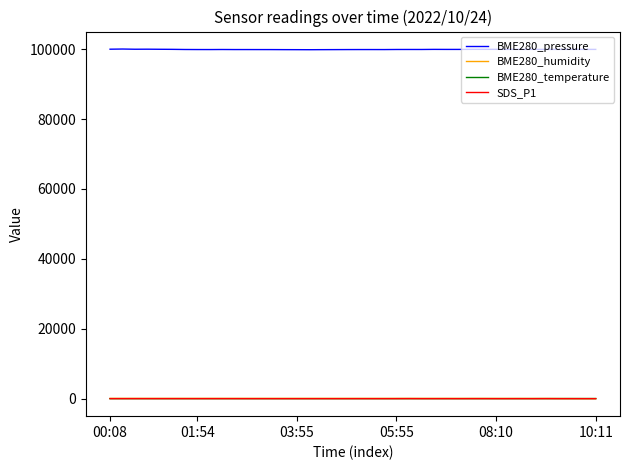

Which series has the widest spread of values?

BME280_pressure